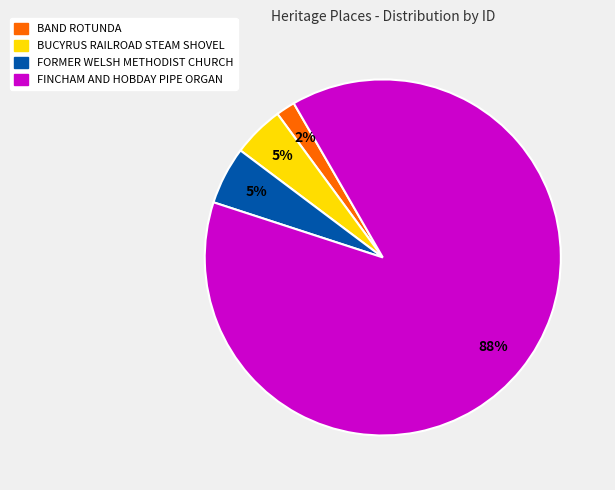

To the nearest percent, what percentage of the pie is FINCHAM AND HOBDAY PIPE ORGAN?

88%